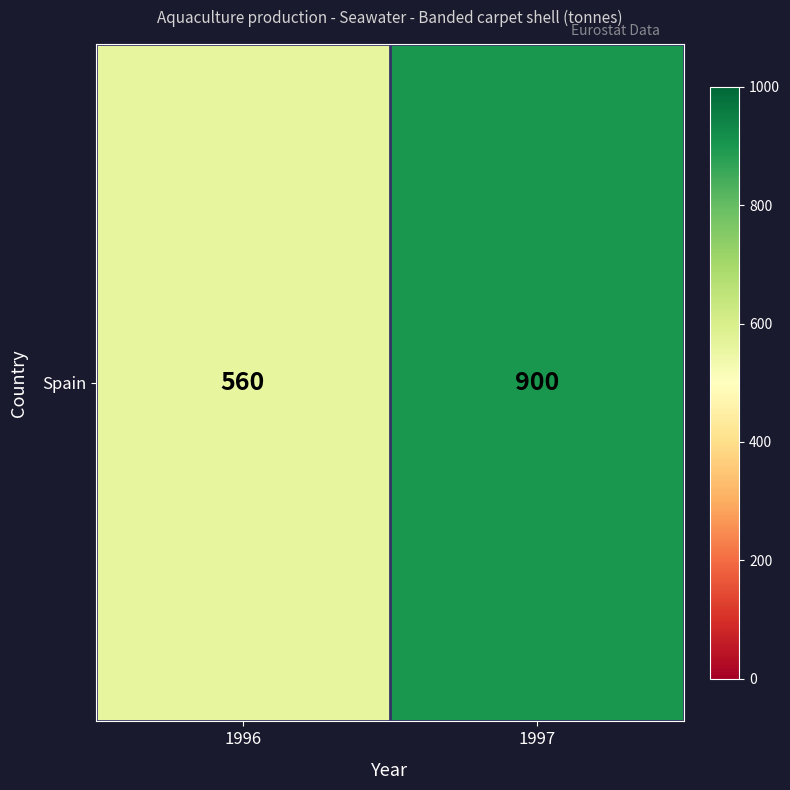

The chart shows a value of 560 at 1996. True or false?

True